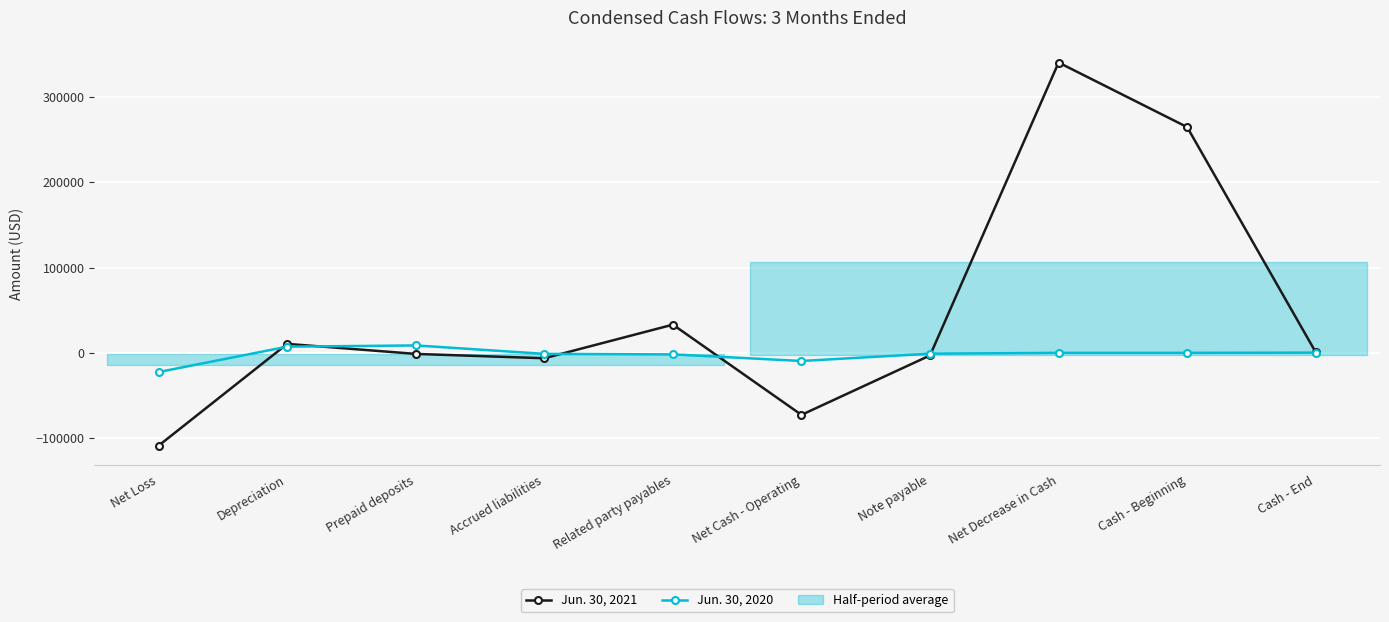

Which label corresponds to the smallest value in the chart?

Net Loss